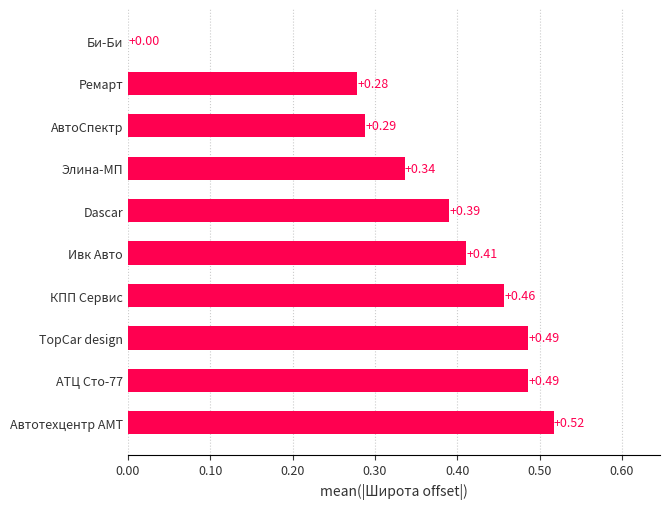

Count the number of values greater than 0.

9